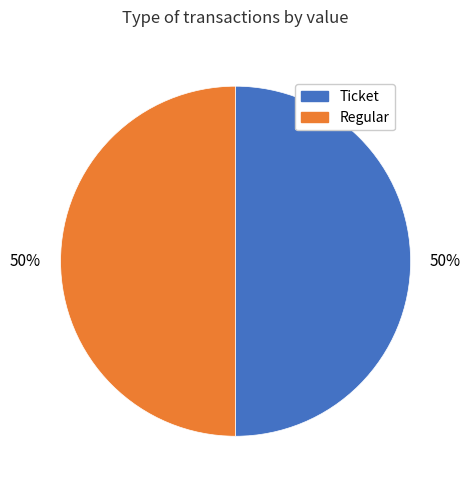

Do Ticket and Regular together represent more than half of the pie?

Yes